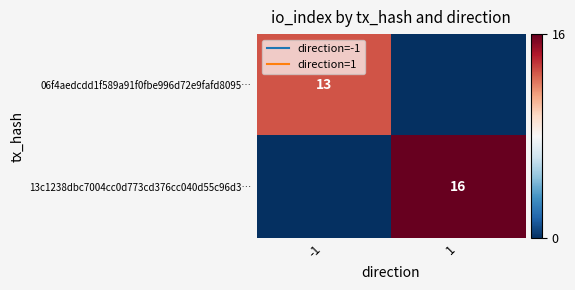

What is the spread (max minus min) of values at 1?

16